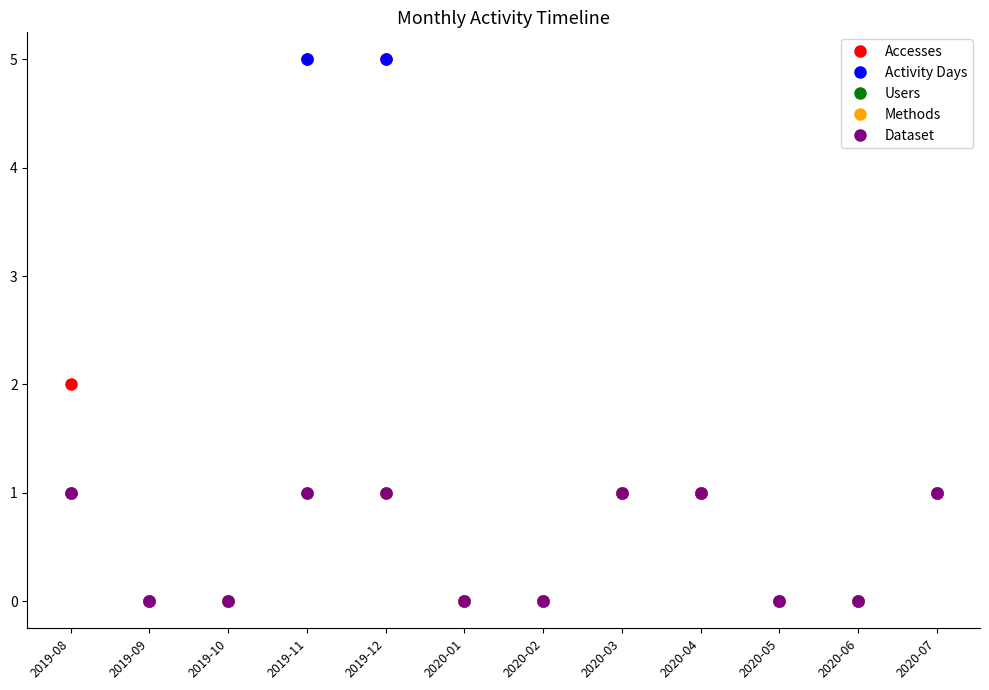

True or false: Activity Days has more than 2 points higher than both neighbors.

False